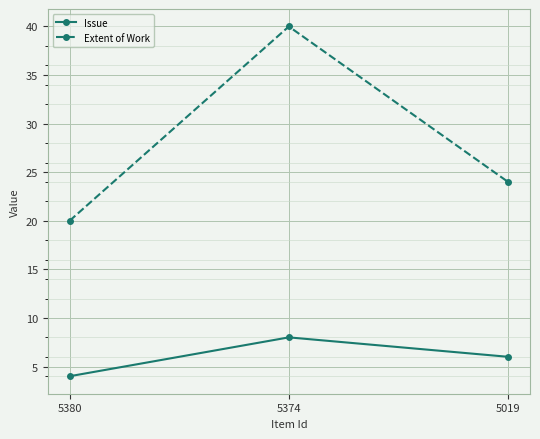

How many data points in Issue are less than 6?

1